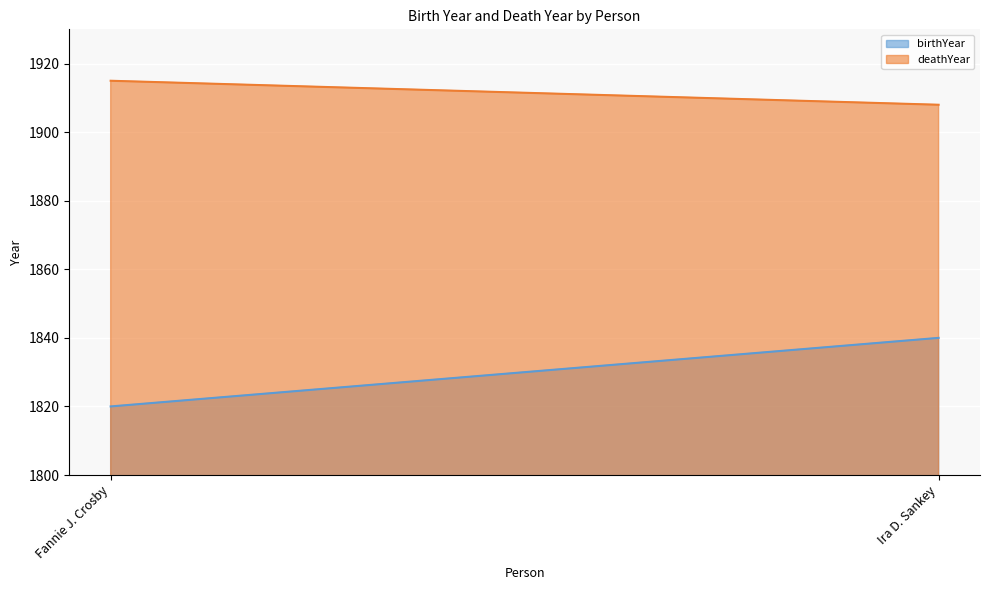

What is the maximum value shown in the chart?

1915